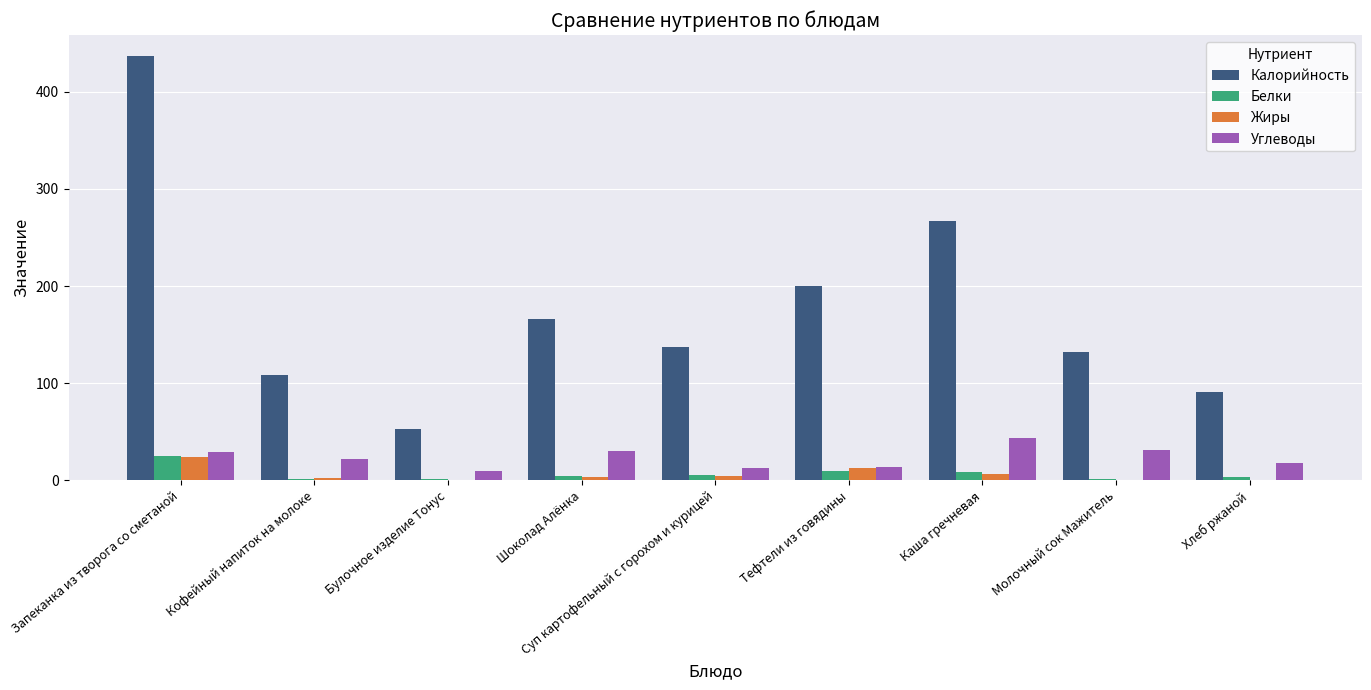

Is it true that Жиры equals 3.7 at Шоколад Алёнка?

True